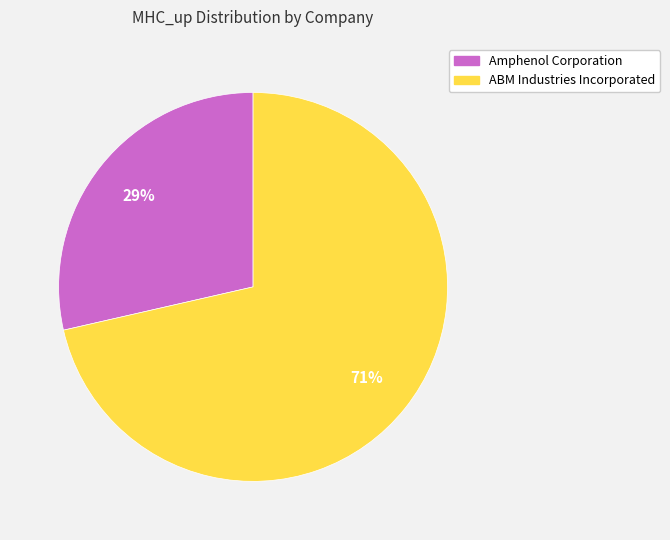

How many slices are in this pie chart?

2